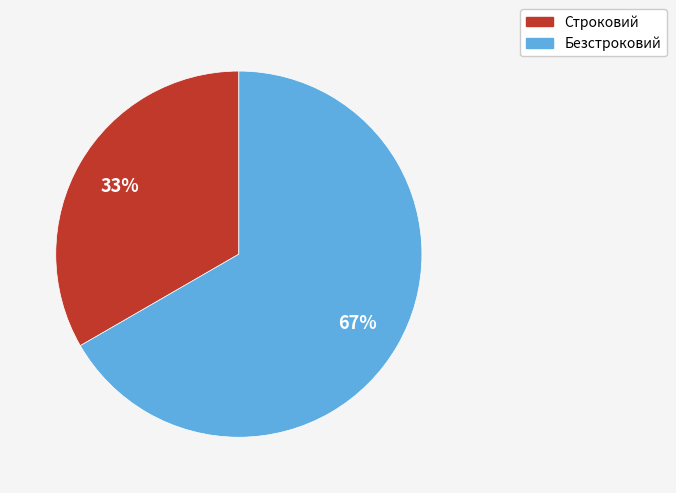

Which category accounts for the majority?

Безстроковий